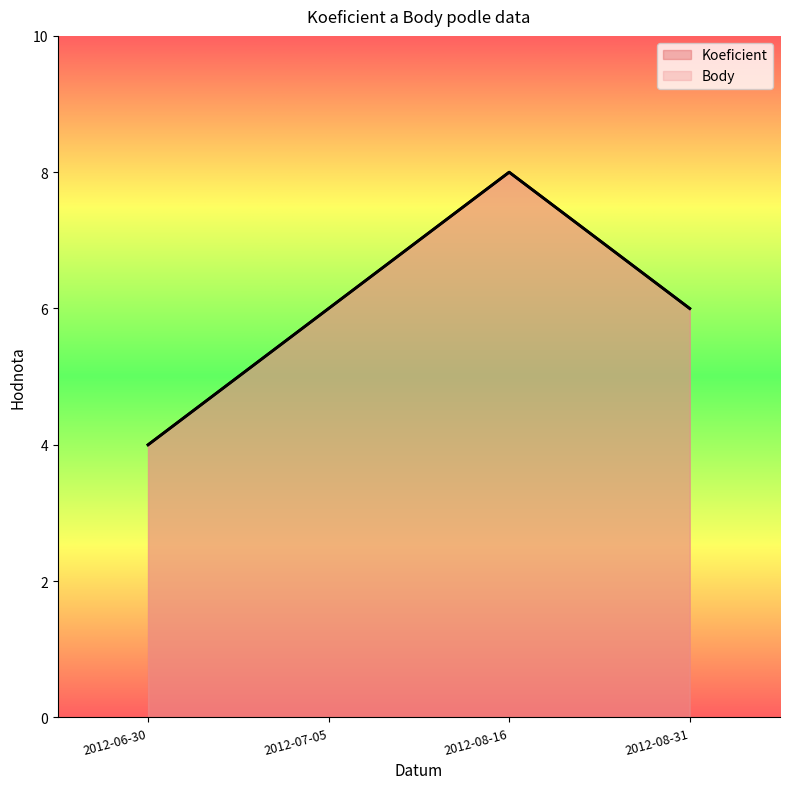

Where does the Koeficient series first go above 6?

2012-08-16